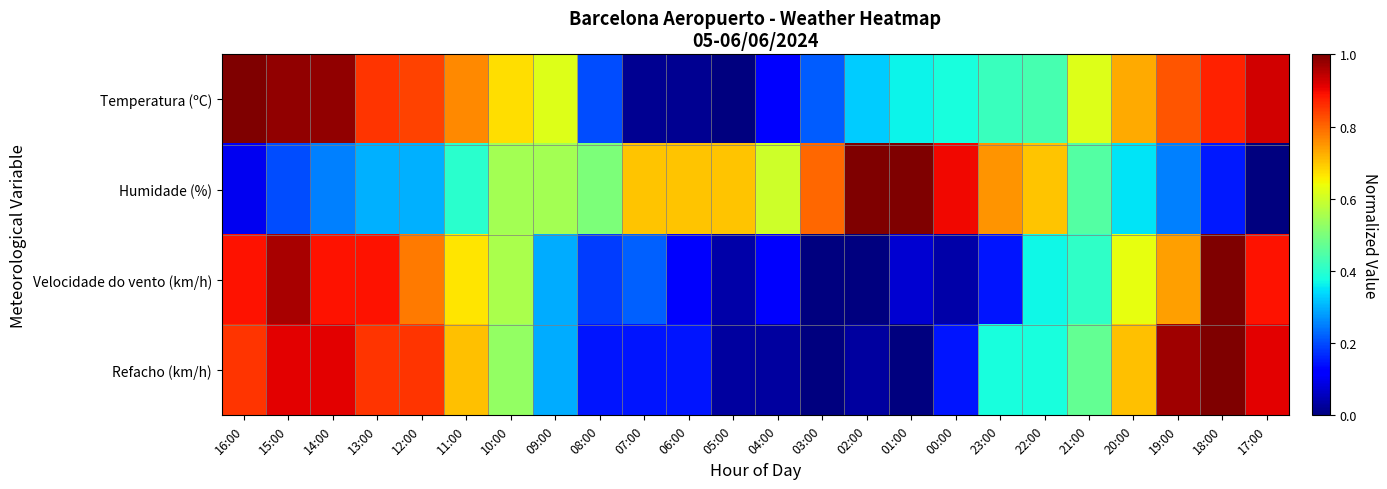

At 19:00, list the series in order from smallest to largest.

Humidade (%), Velocidade do vento (km/h), Temperatura (ºC), Refacho (km/h)